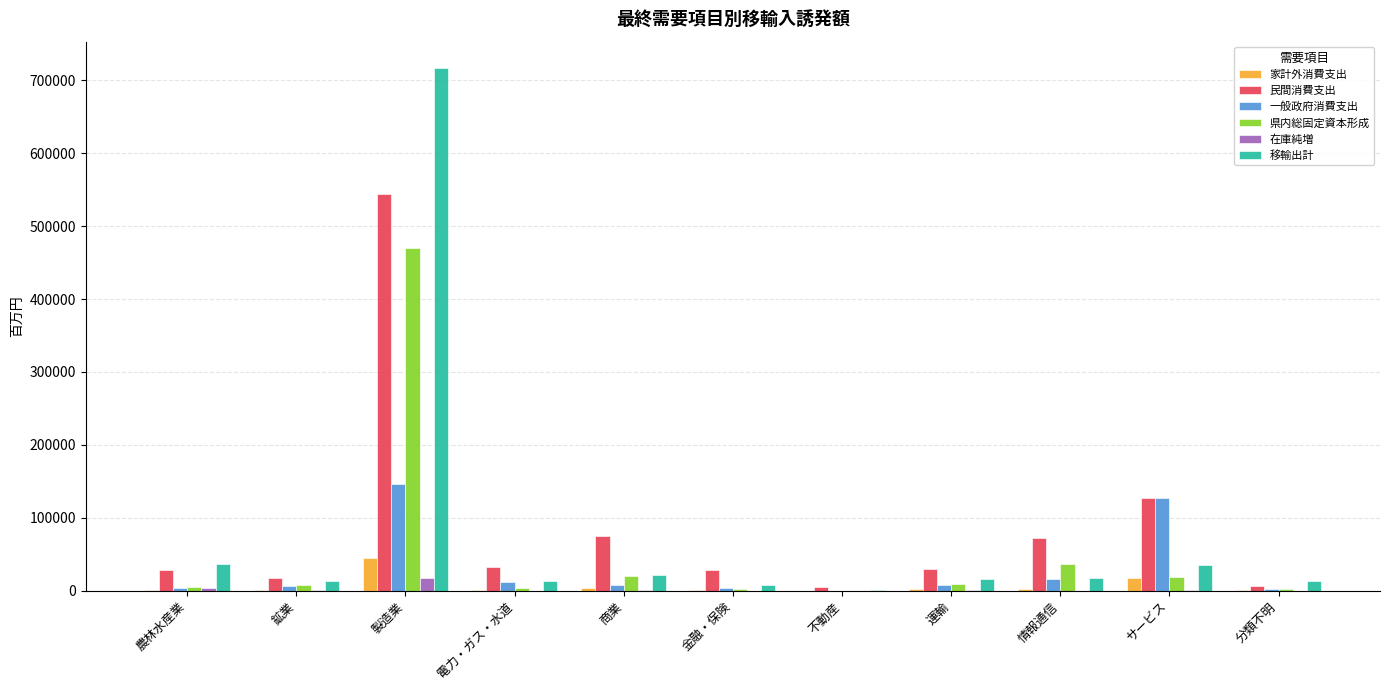

Where is 移輸出計 nearest to the value 358655?

農林水産業